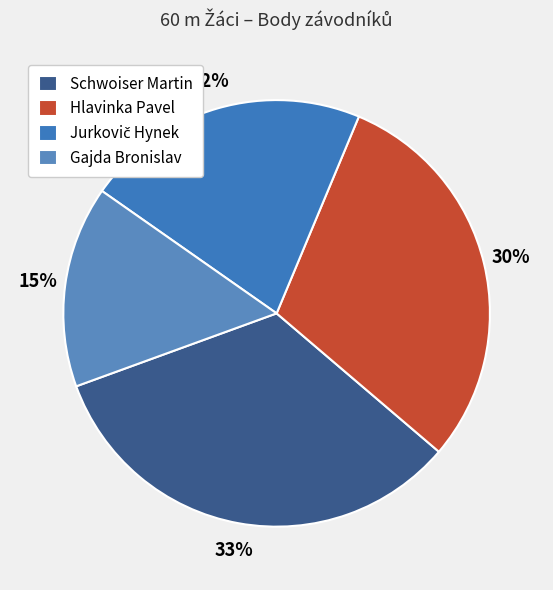

Rank the categories by value from highest to lowest.

Schwoiser Martin, Hlavinka Pavel, Jurkovič Hynek, Gajda Bronislav